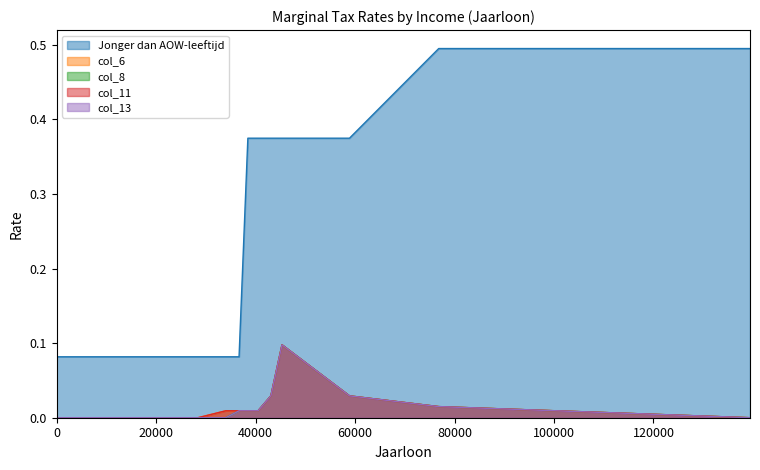

Is the value of Jonger dan AOW-leeftijd at 0.0 greater than the value of col_11 at 38442.0?

Yes